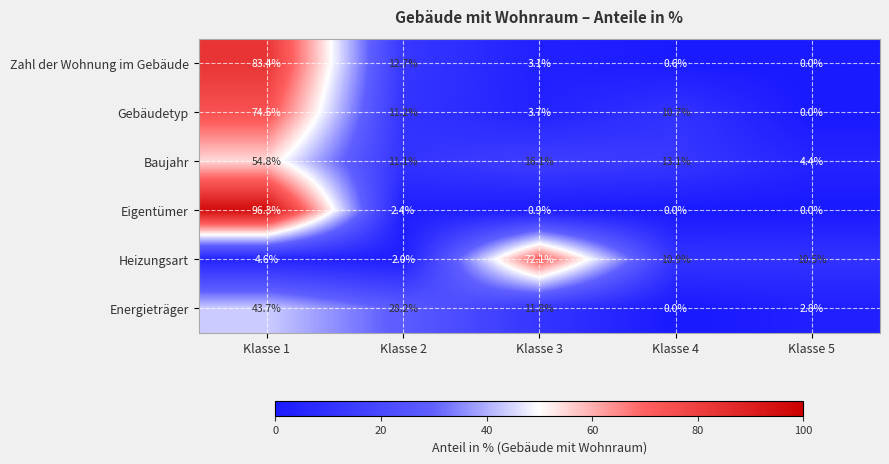

At which category is the sum across all series the highest?

Klasse 1